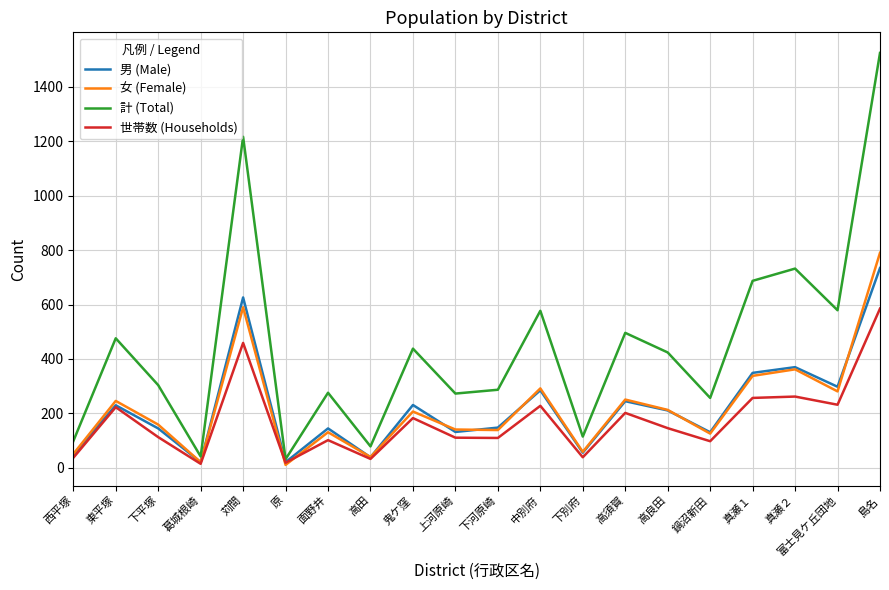

Where is the first local minimum for 計 (Total)?

葛城根崎